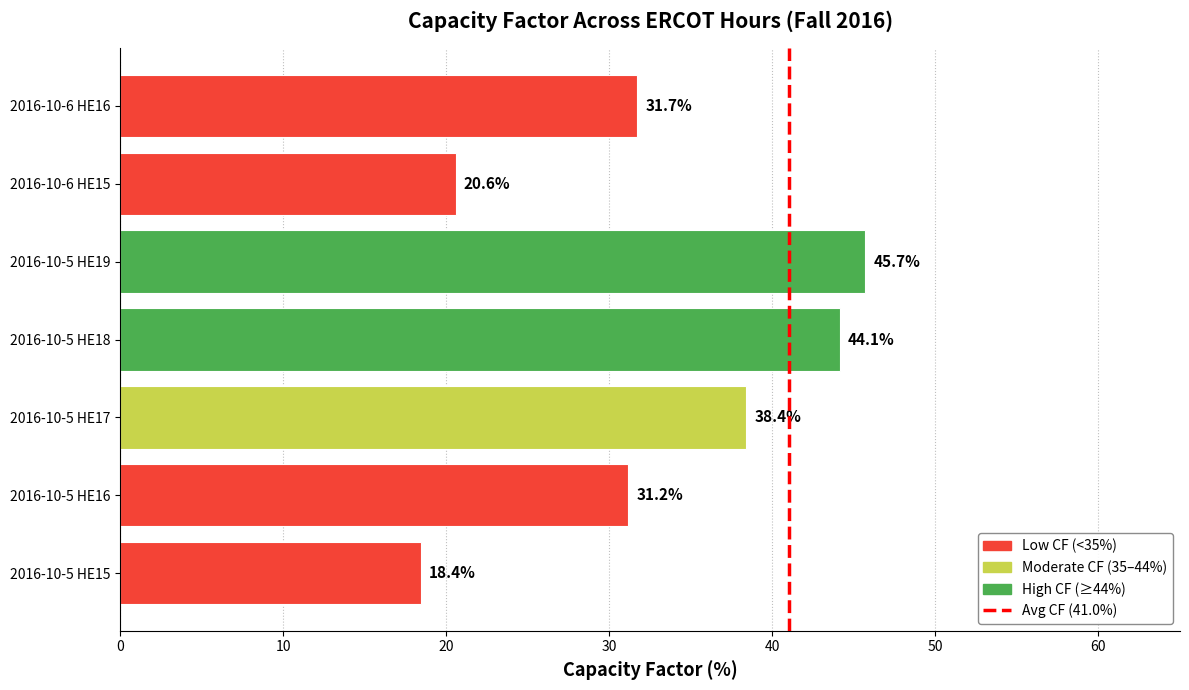

Read the value at 2016-10-5 HE18.

44.1